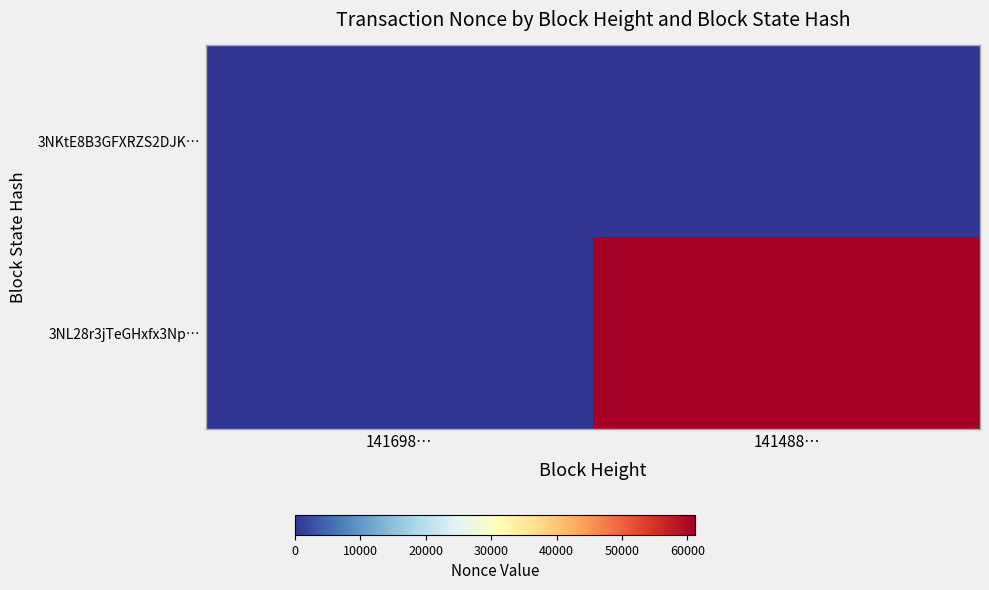

Reading right to left, transcribe all the data shown in this chart.

3NKtE8B3GFXRZS2DJK…: 141488…=0	141698…=0
3NL28r3jTeGHxfx3Np…: 141488…=61180	141698…=0